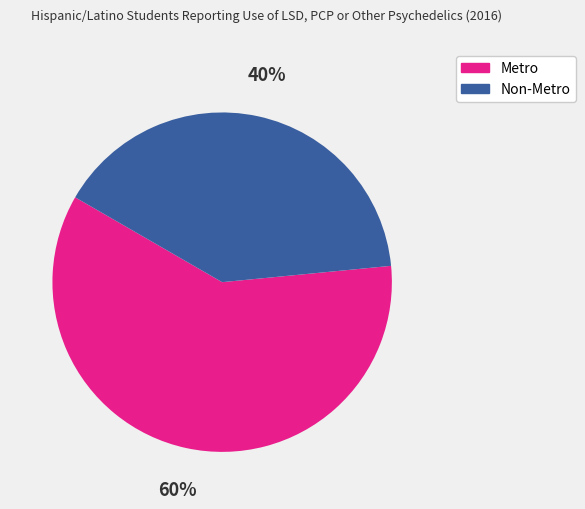

Count the number of slices in the pie.

2